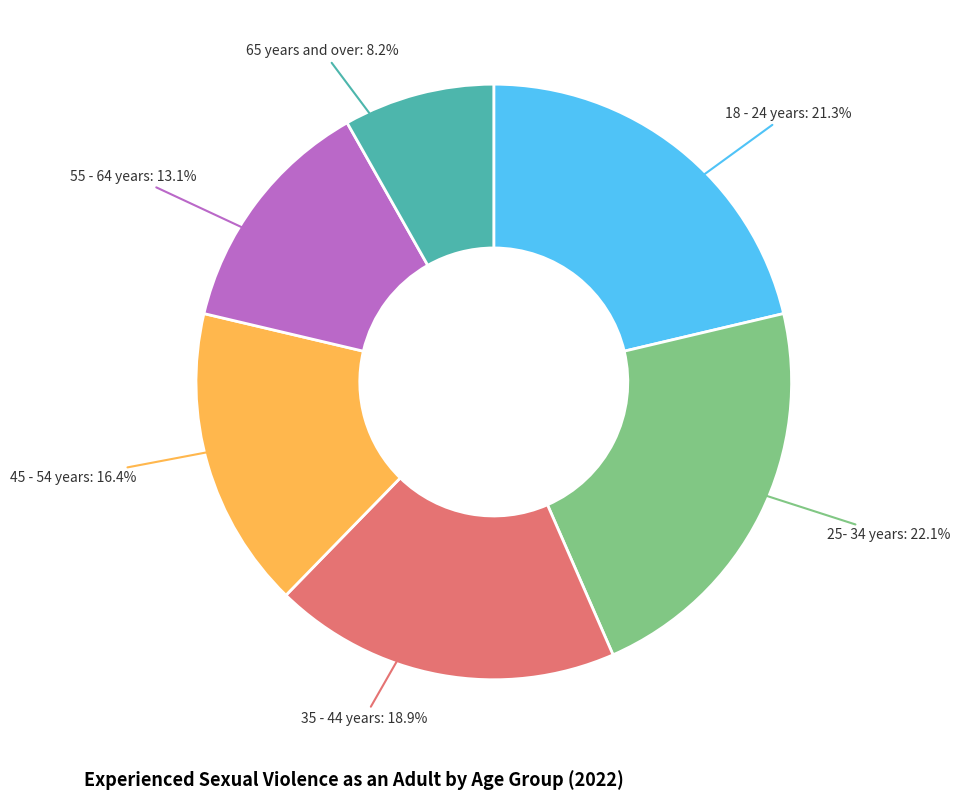

Is there any slice that represents more than half of the pie?

No